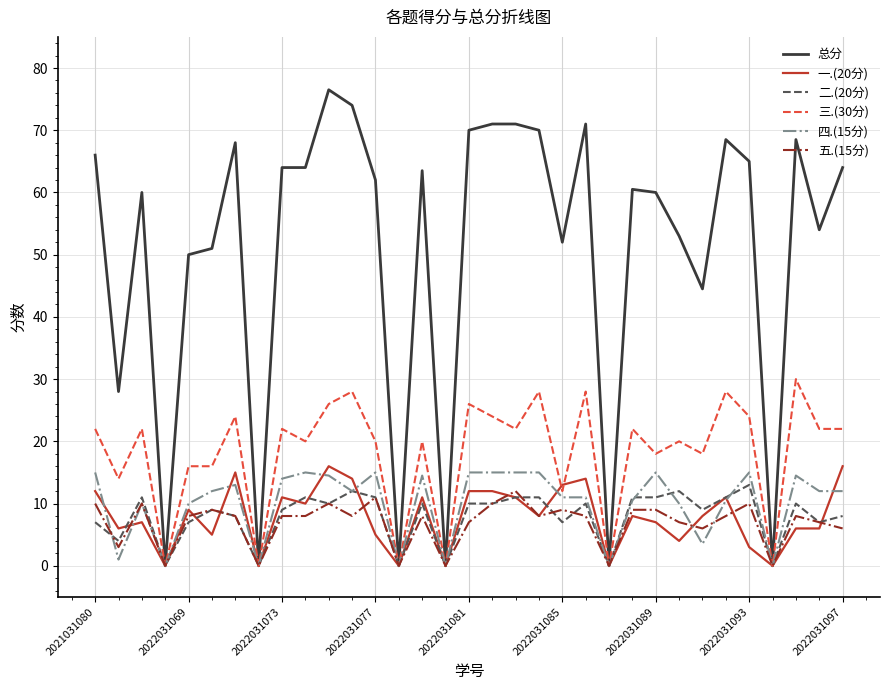

Which series has the largest total across all categories?

总分